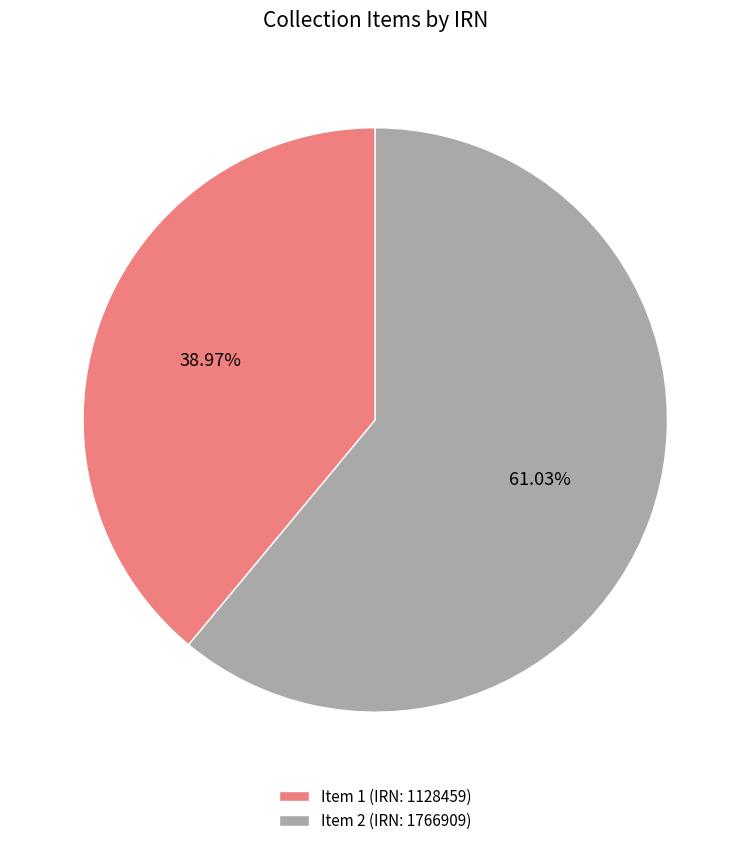

To the nearest percent, what is the average slice percentage?

50%